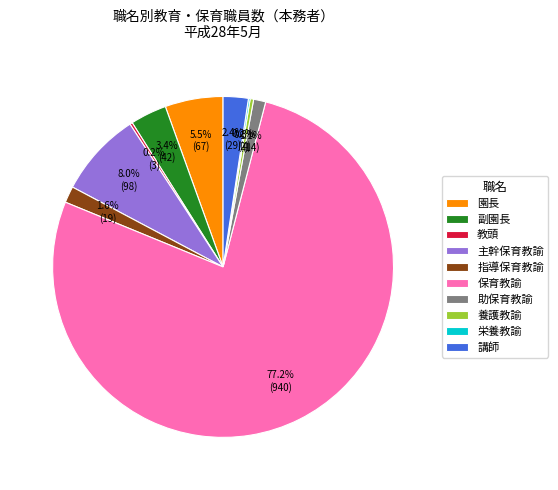

Does any single category account for the majority?

Yes